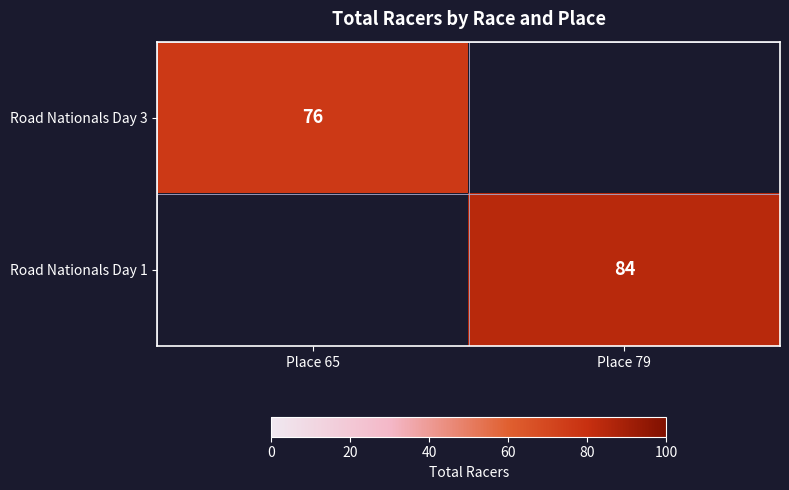

The Road Nationals Day 3 series shows 44 at Place 65. True or false?

False